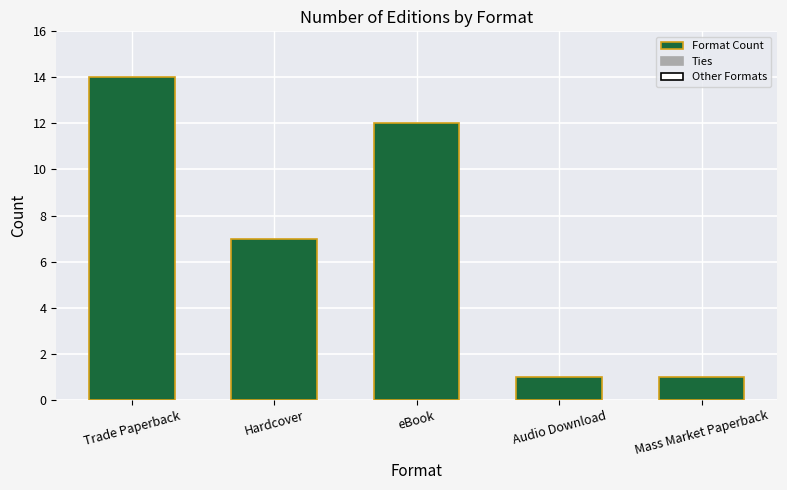

Which label corresponds to the largest value in the chart?

Trade Paperback